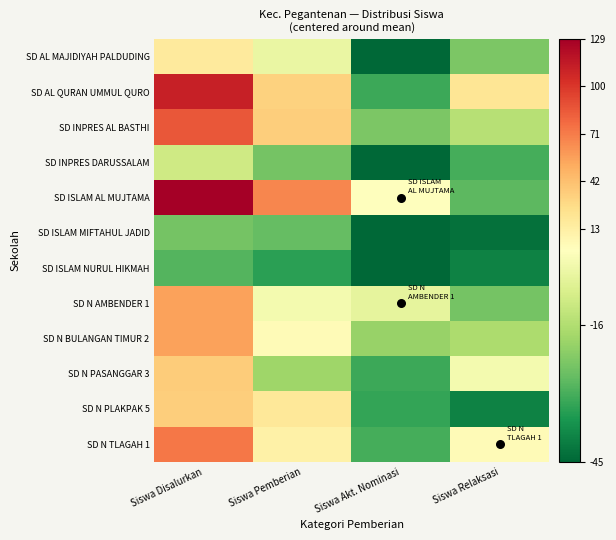

List the series in order of their peak value, lowest first.

SD ISLAM NURUL HIKMAH, SD ISLAM MIFTAHUL JADID, SD INPRES DARUSSALAM, SD AL MAJIDIYAH PALDUDING, SD N PLAKPAK 5, SD N PASANGGAR 3, SD N AMBENDER 1, SD N BULANGAN TIMUR 2, SD N TLAGAH 1, SD INPRES AL BASTHI, SD AL QURAN UMMUL QURO, SD ISLAM AL MUJTAMA